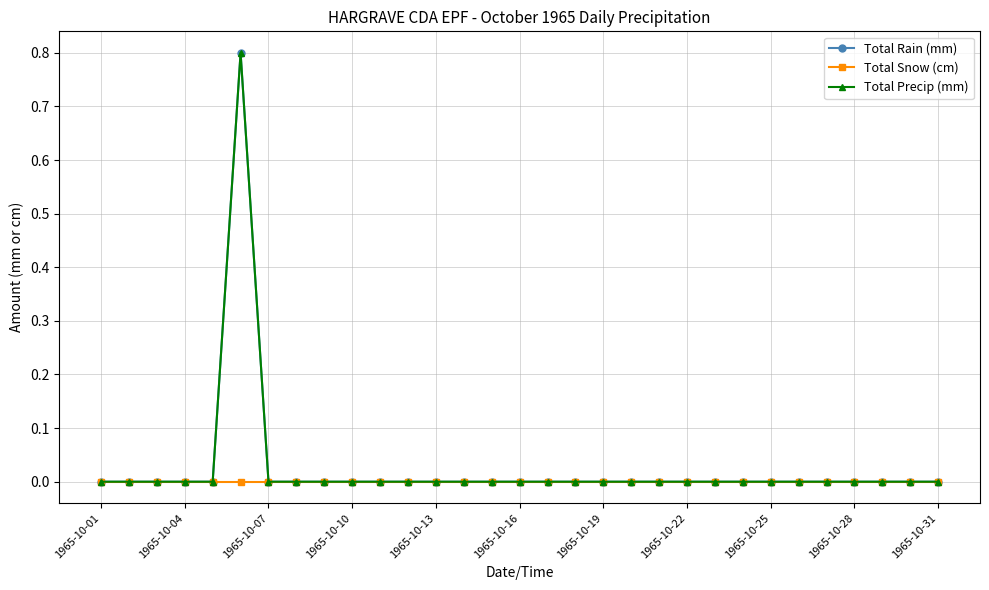

How many lines are shown in the chart?

3